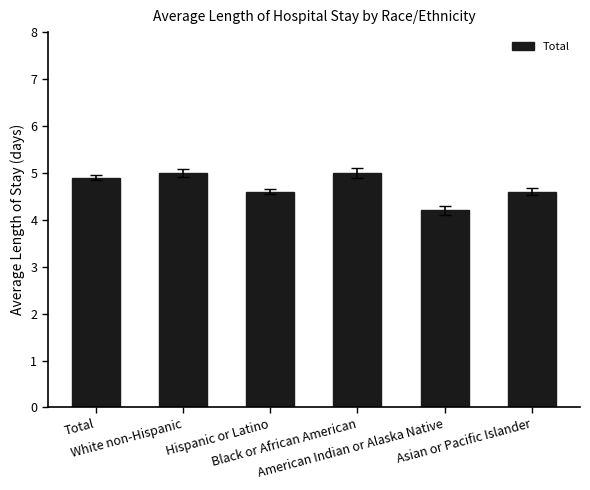

What position from the right is American Indian or Alaska Native?

2